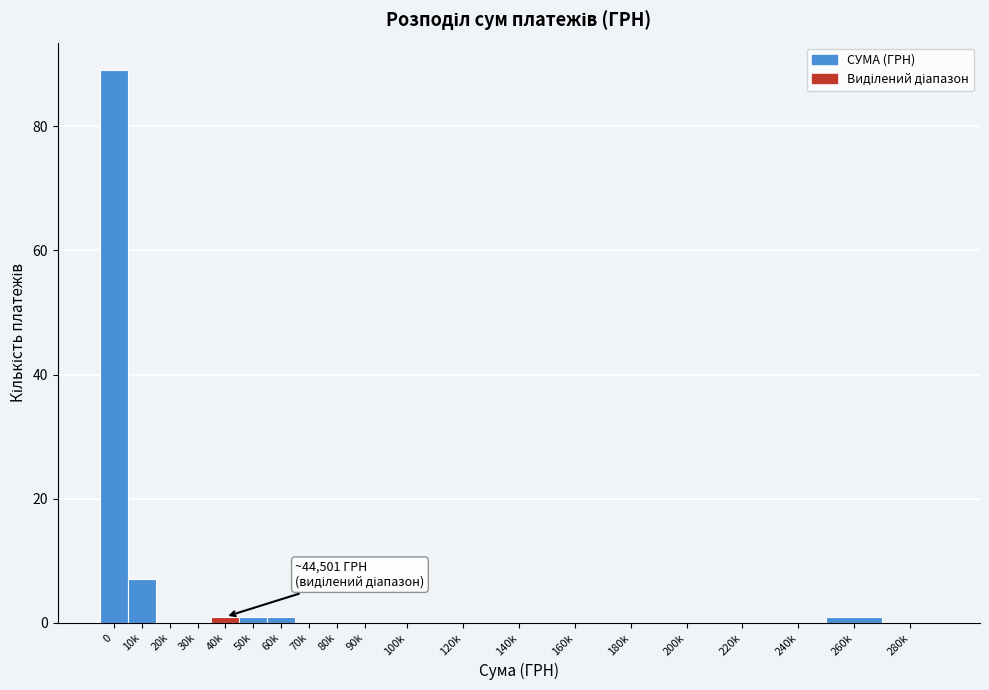

Reading right to left, list all the values displayed in this chart.

280k=0	260k=1	240k=0	220k=0	200k=0	180k=0	160k=0	140k=0	120k=0	100k=0	90k=0	80k=0	70k=0	60k=1	50k=1	40k=1	30k=0	20k=0	10k=7	0=89